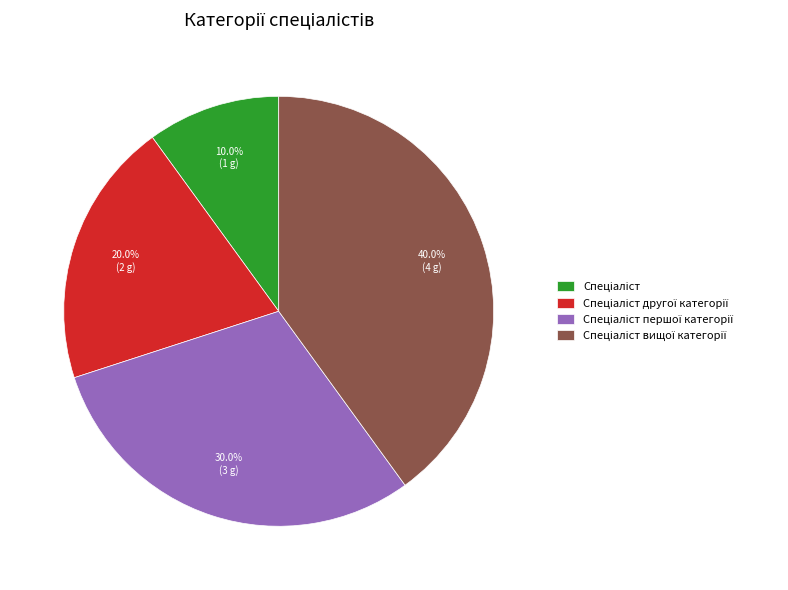

Does any single category account for the majority?

No